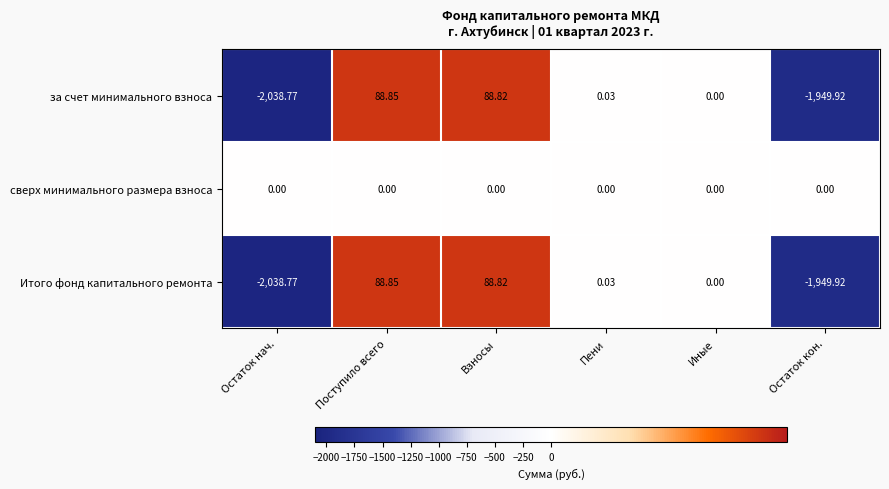

Where does the Итого фонд капитального ремонта series first go above 0?

Поступило всего